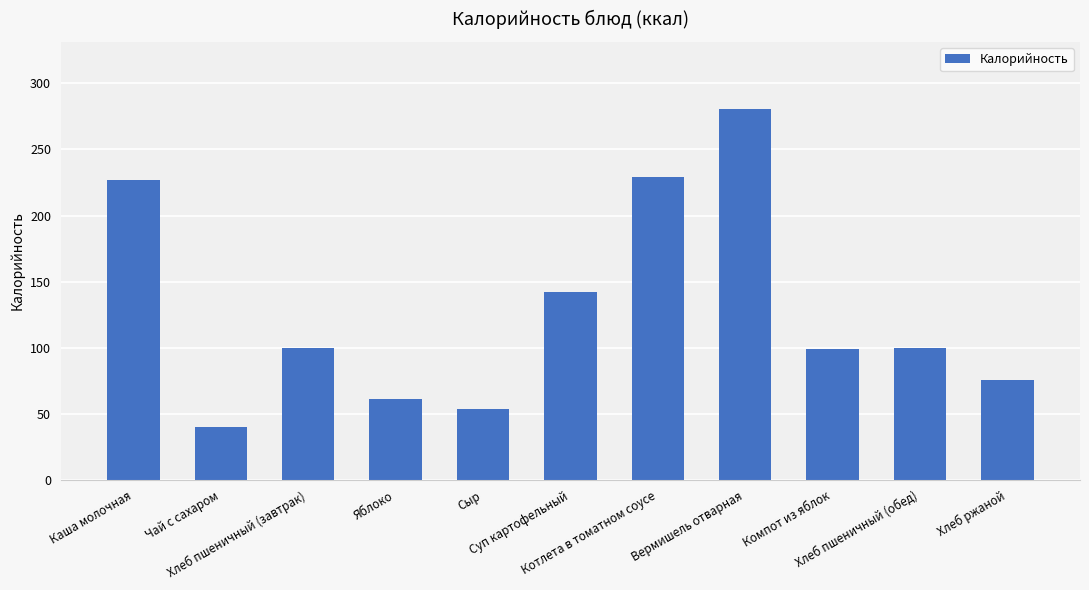

What value does the data have at Хлеб пшеничный (обед)?

99.9